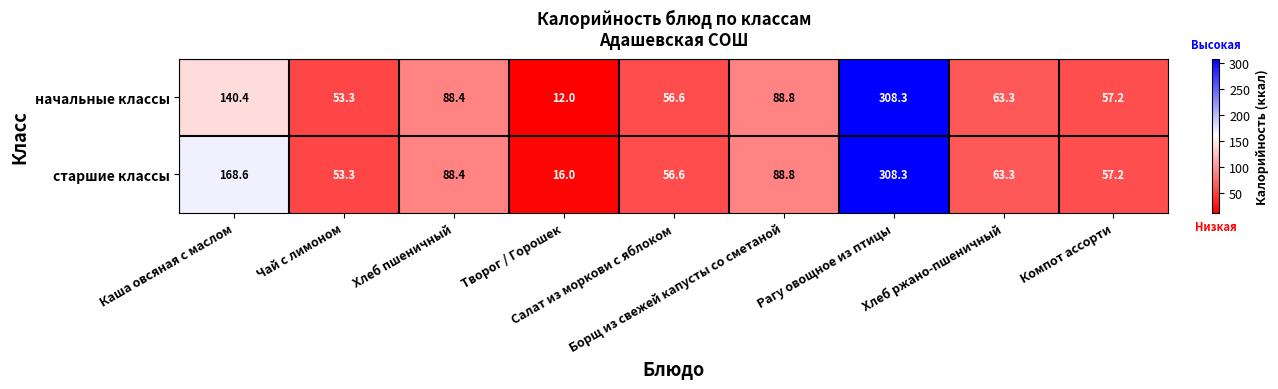

Which series has the largest range (max minus min)?

начальные классы